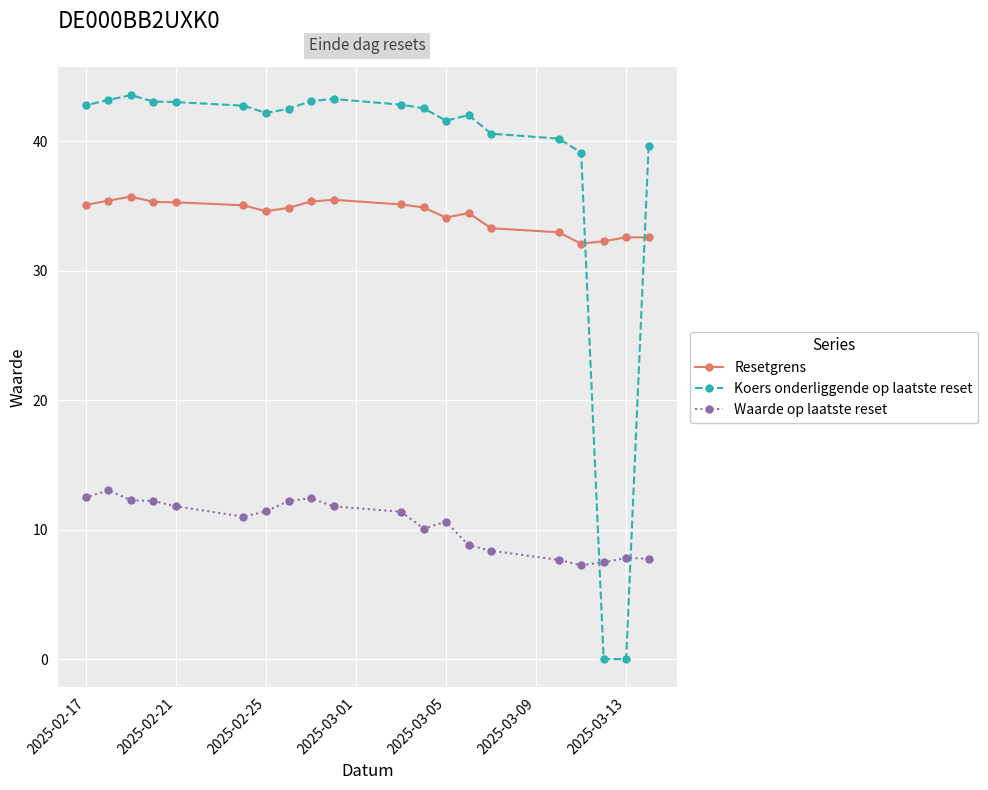

True or false: Resetgrens and Waarde op laatste reset cross at least once.

False